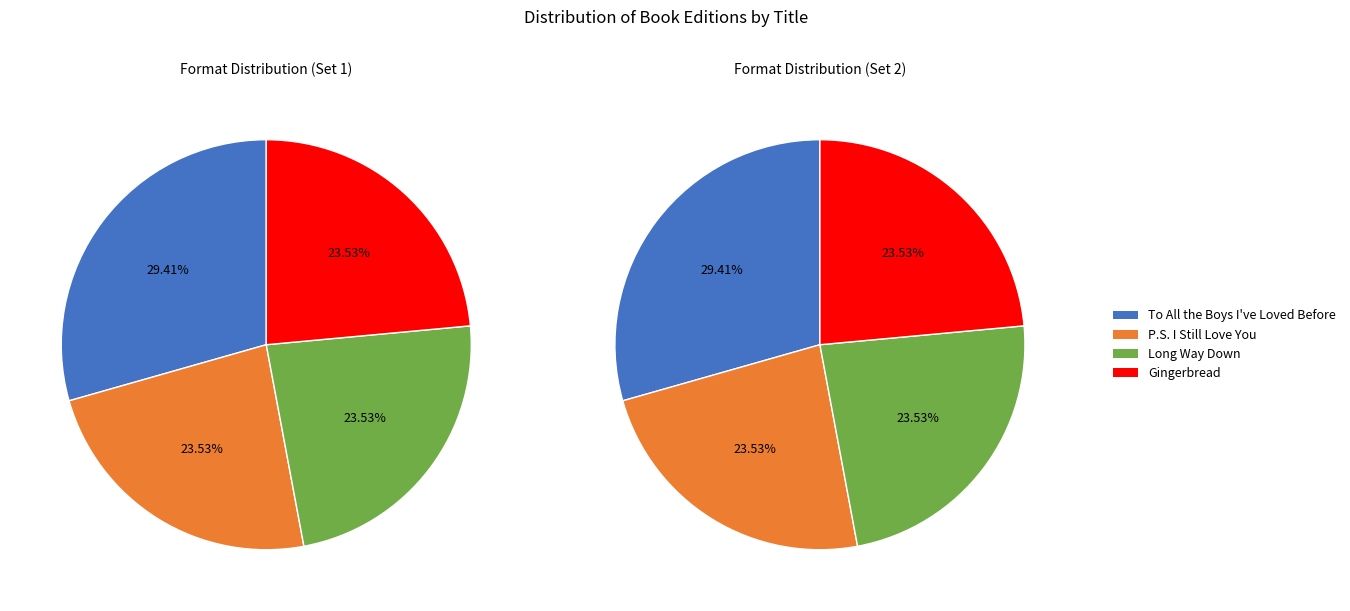

Is the sum of Long Way Down and P.S. I Still Love You greater than half?

No